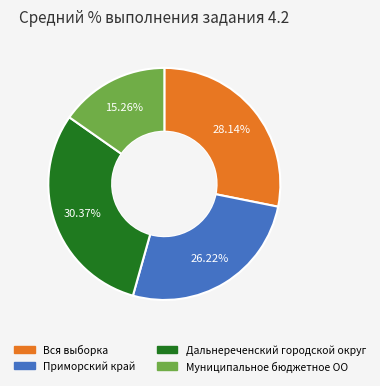

Rank the categories by value from highest to lowest.

Дальнереченский городской округ, Вся выборка, Приморский край, Муниципальное бюджетное ОО